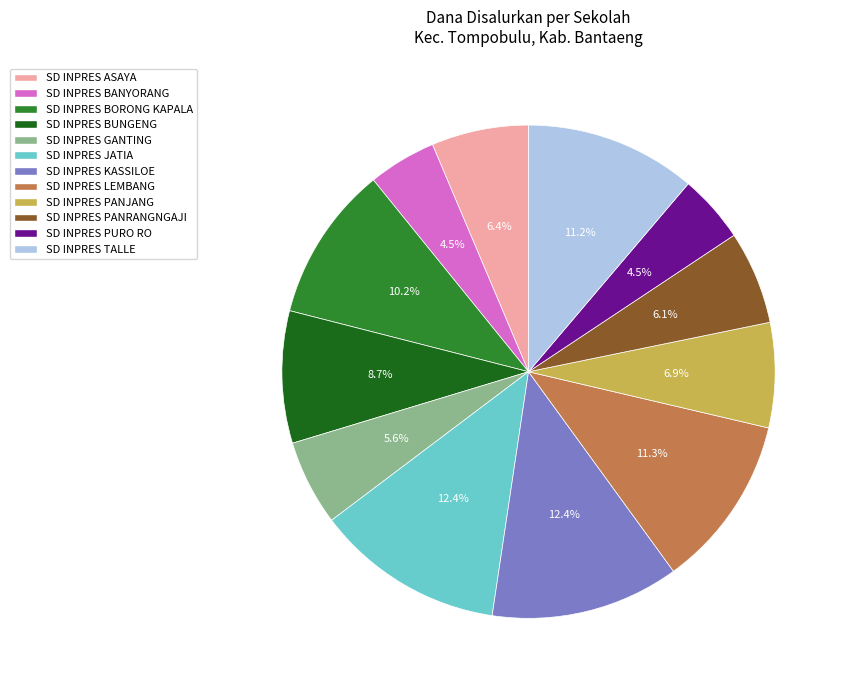

Is there a majority slice in this chart?

No